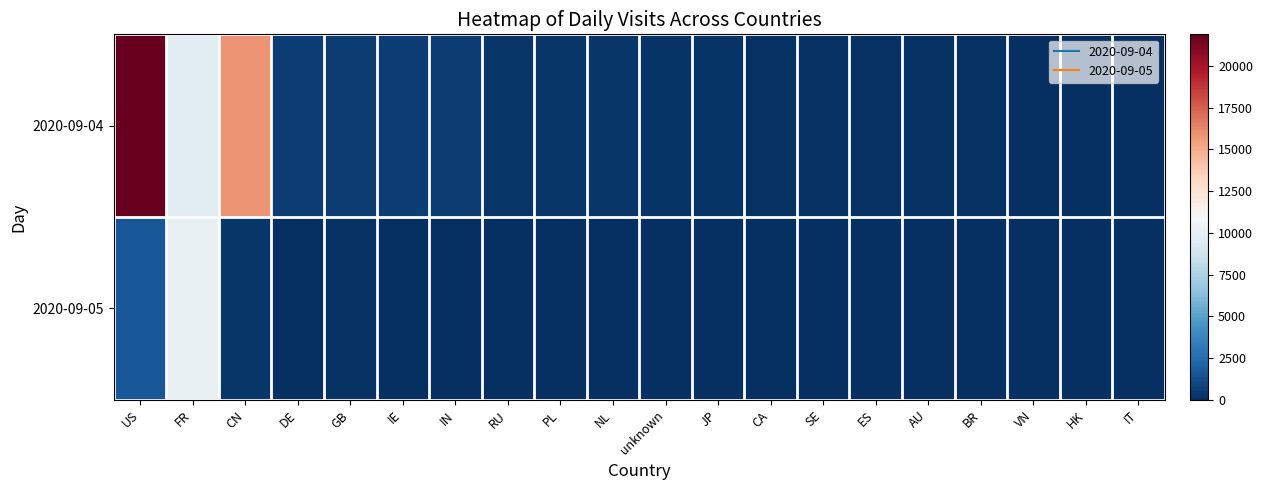

Reading left to right, list all the values displayed in this chart.

2020-09-04: US=21900	FR=9736	CN=15891	DE=666	GB=562	IE=609	IN=519	RU=342	PL=273	NL=269	unknown=248	JP=186	CA=110	SE=100	ES=104	AU=88	BR=99	VN=83	HK=75	IT=83
2020-09-05: US=1688	FR=10148	CN=285	DE=82	GB=104	IE=51	IN=76	RU=39	PL=31	NL=26	unknown=10	JP=35	CA=15	SE=16	ES=7	AU=19	BR=5	VN=6	HK=9	IT=0